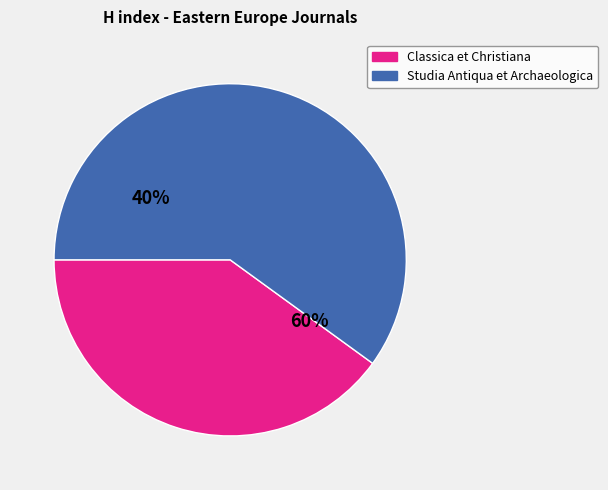

What is the ratio of the value at Studia Antiqua et Archaeologica to the value at Classica et Christiana?

1.5